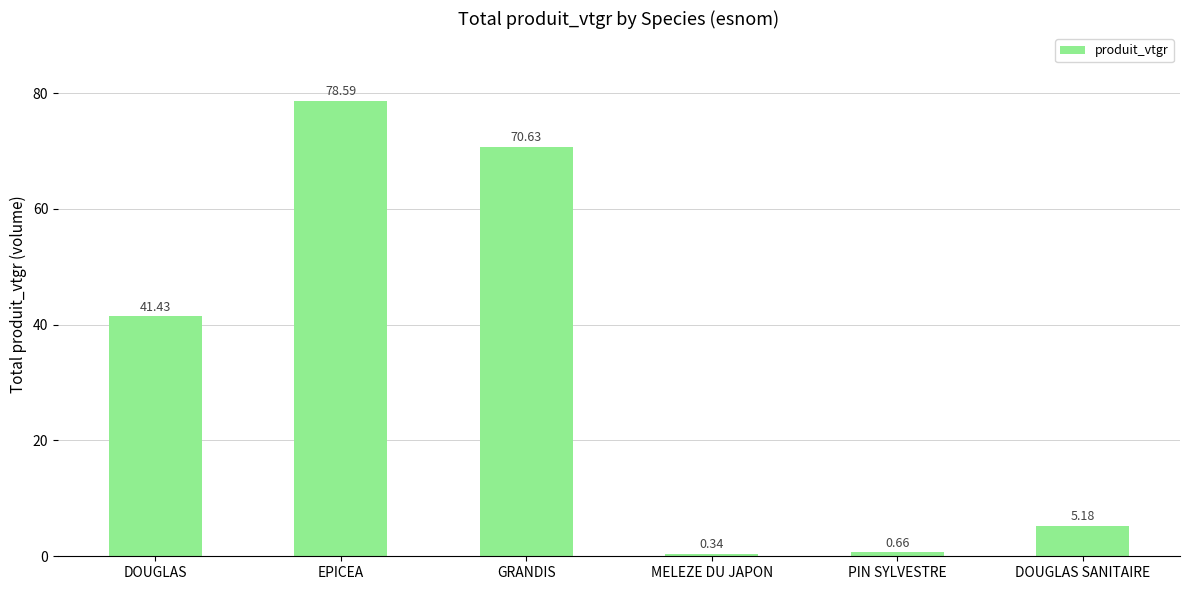

What is the label of the 2nd bar from the left?

EPICEA